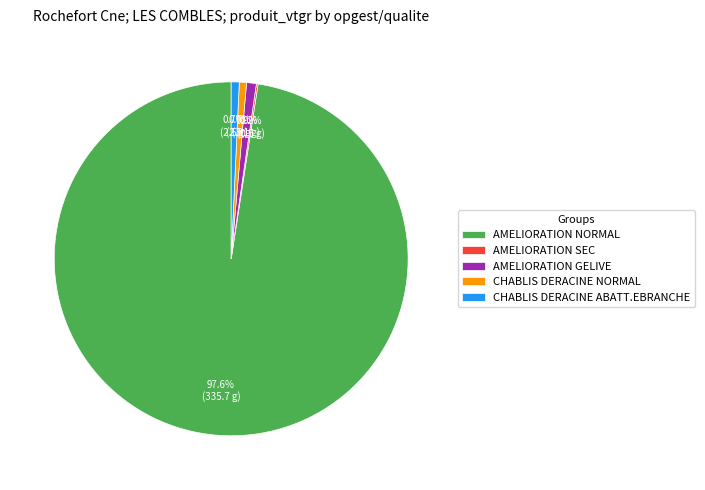

What percentage do AMELIORATION GELIVE and AMELIORATION NORMAL together represent?

98.4%